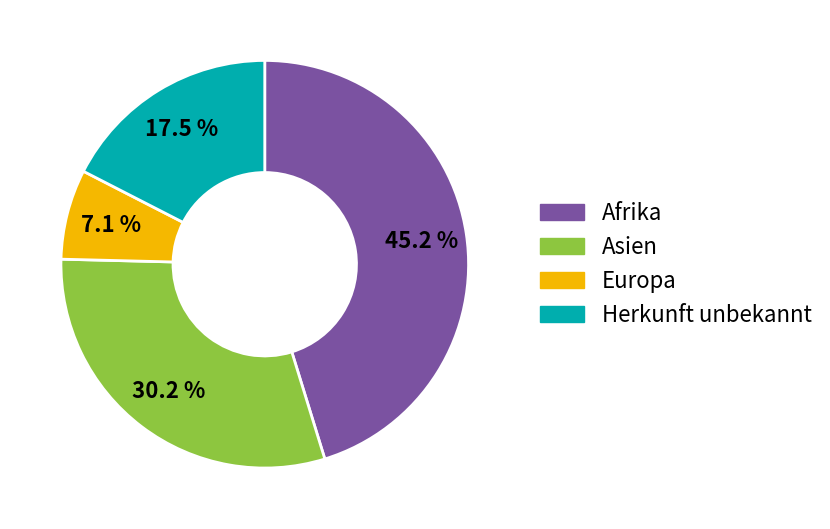

What portion of the pie excludes Afrika?

54.8%